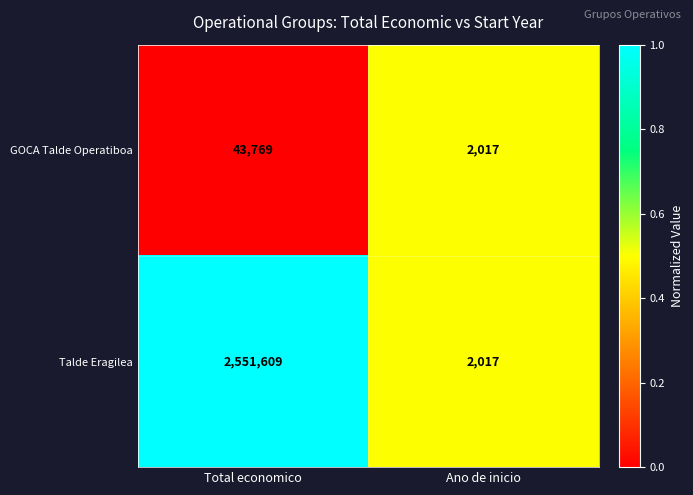

Which category has the highest value across all series?

Total economico